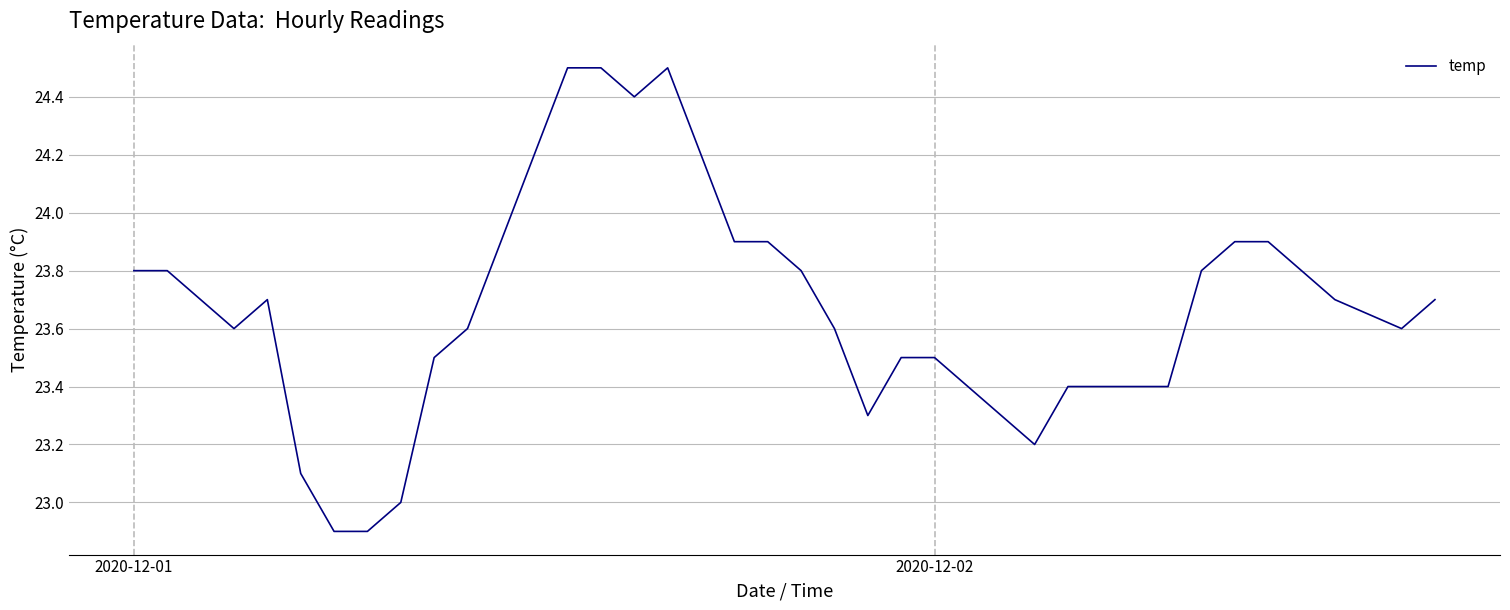

What is the maximum value shown in the chart?

24.5